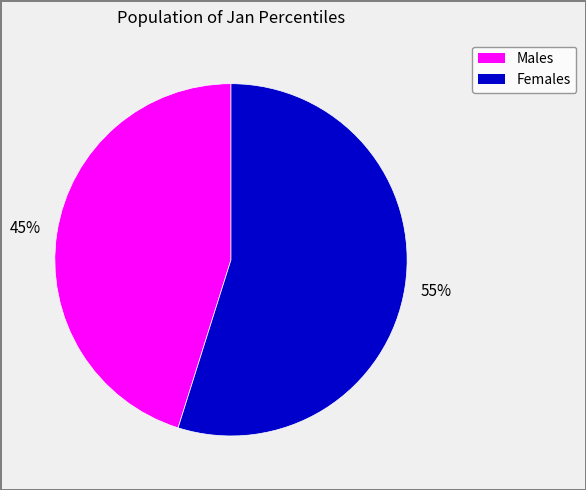

Is there any slice that represents more than half of the pie?

Yes